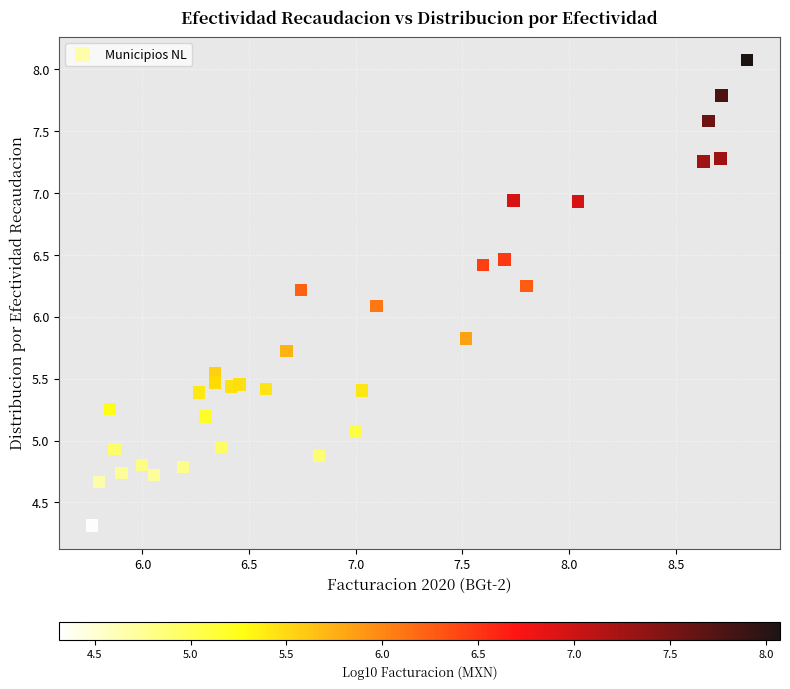

What Y value in the scatter plot is closest to 6?

6.1